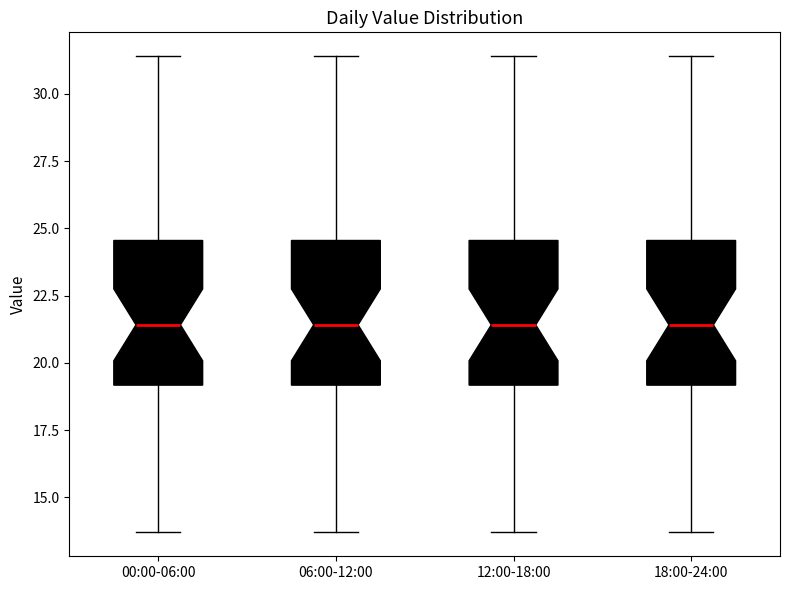

Where does the median line of the box for 12:00-18:00 sit on the y-axis? The values are not printed on the chart, so give them approximately, as read against the axis.

21.5